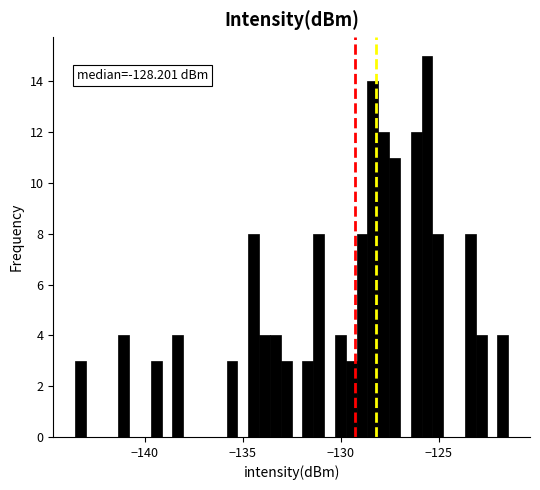

Around what value on the x-axis is the tallest bar? Give the approximate position of its centre, as read against the axis.

-125.5